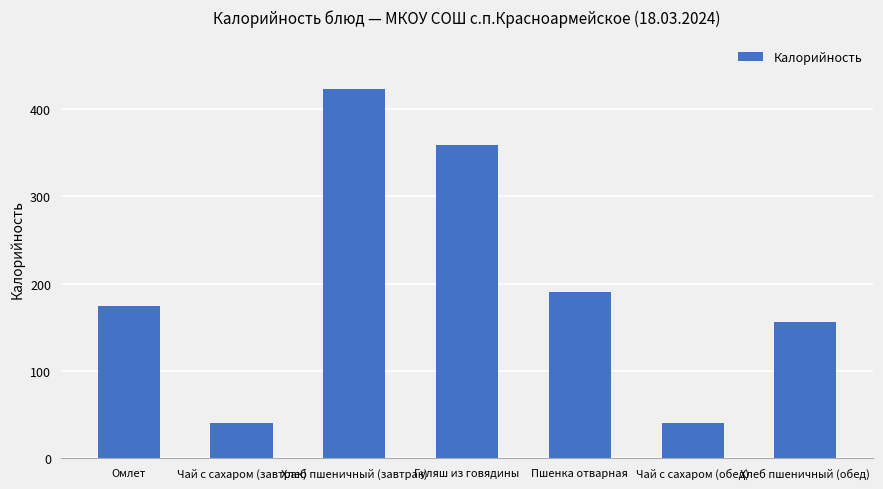

What is the ratio of the value at Пшенка отварная to the value at Хлеб пшеничный (завтрак)?

0.4